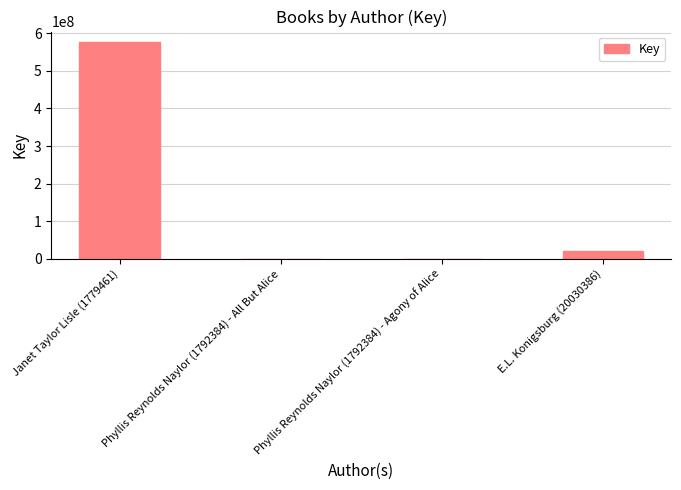

How many distinct data groups are displayed?

1